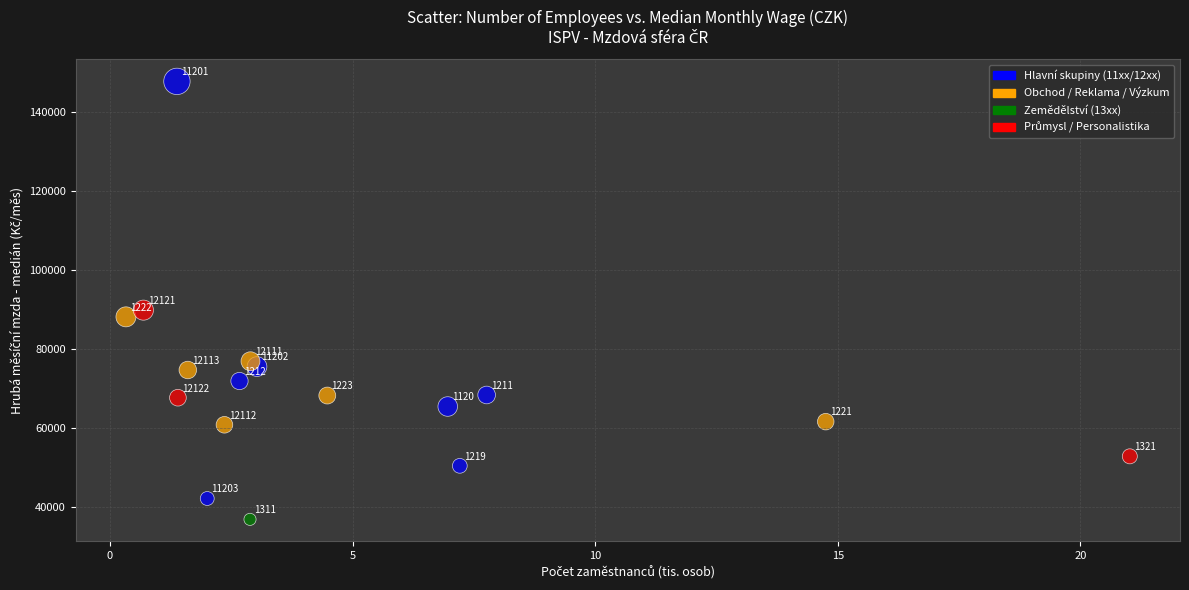

What Y value in the scatter plot is closest to 92316?

89846.0